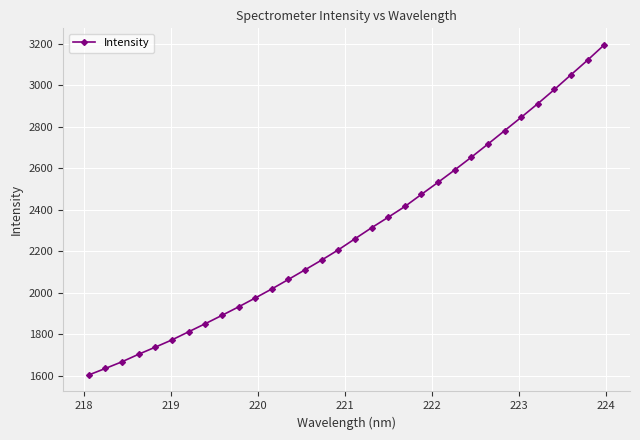

How many values are below 2260?

16